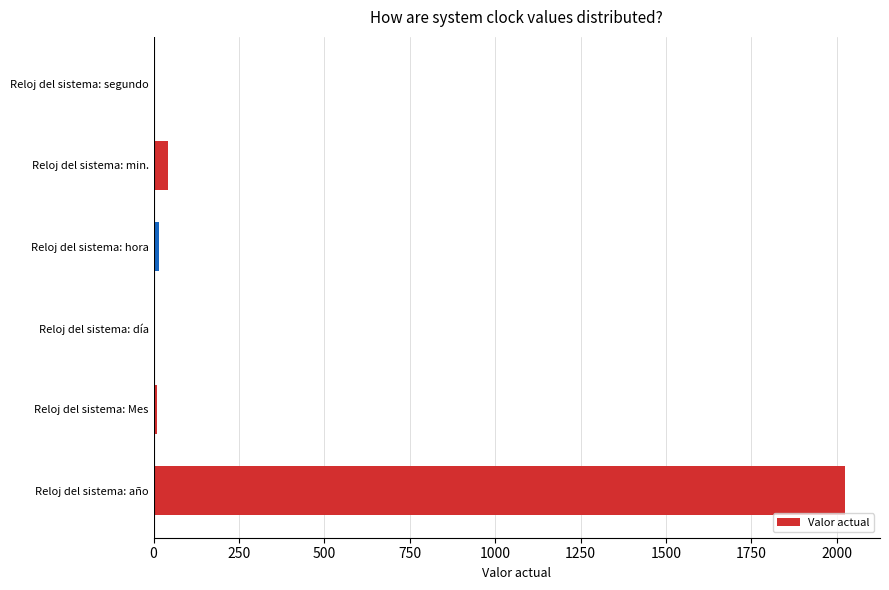

What is the average value?

350